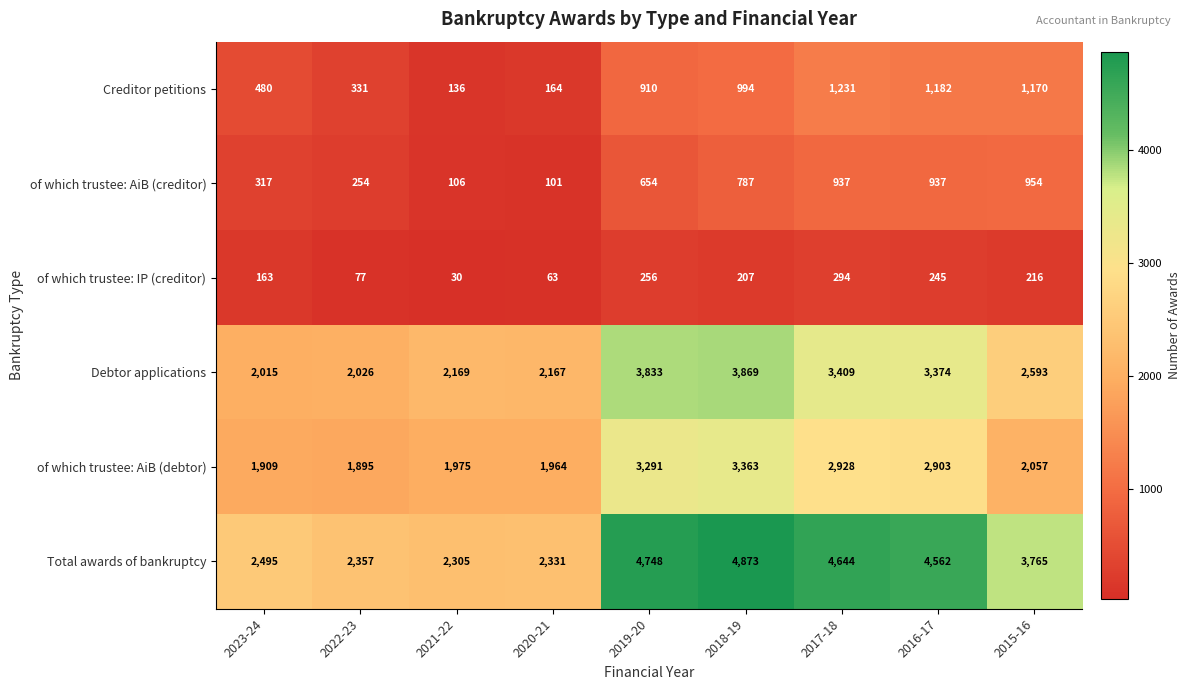

The value of of which trustee: IP (creditor) at 2018-19 is 136. True or false?

False